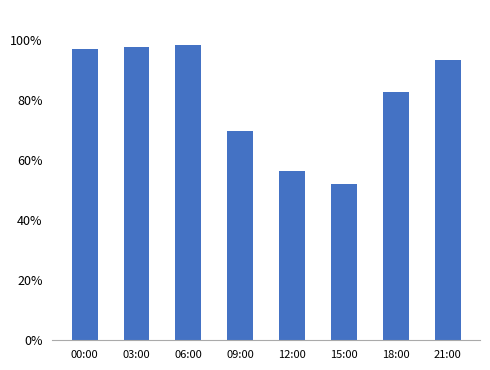

What is the difference between the values at 00:00 and 18:00?

14.5